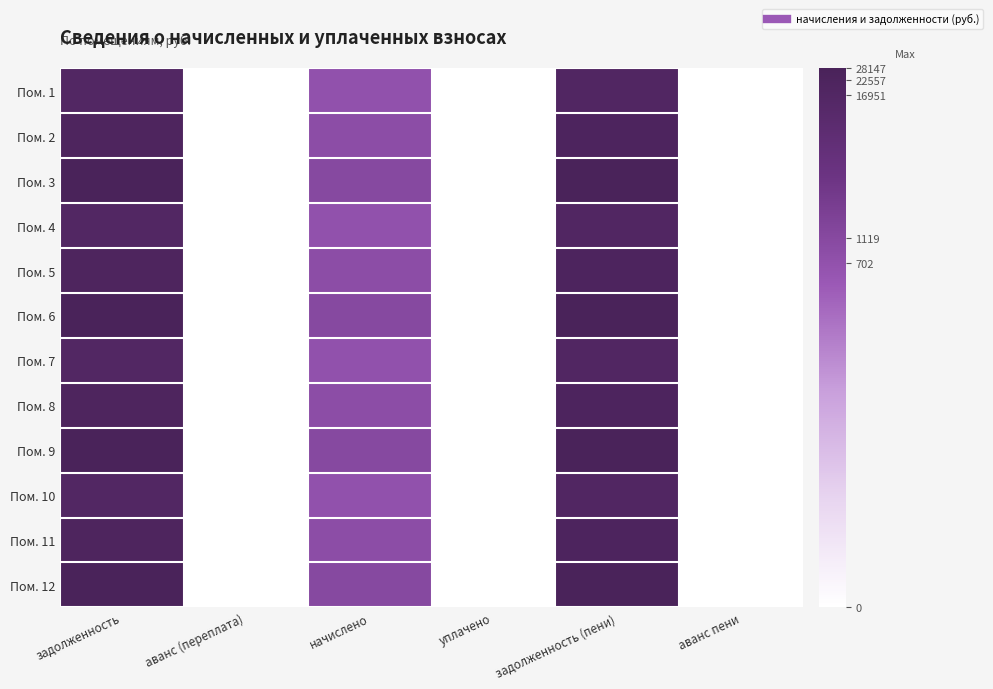

Reading left to right, what are all the values shown in this chart?

Пом. 1: задолженность=9.7	аванс (переплата)=0.0	начислено=6.6	уплачено=0.0	задолженность (пени)=9.8	аванс пени=0.0
Пом. 2: задолженность=10.0	аванс (переплата)=0.0	начислено=6.8	уплачено=0.0	задолженность (пени)=10.0	аванс пени=0.0
Пом. 3: задолженность=10.2	аванс (переплата)=0.0	начислено=7.0	уплачено=0.0	задолженность (пени)=10.2	аванс пени=0.0
Пом. 4: задолженность=9.7	аванс (переплата)=0.0	начислено=6.6	уплачено=0.0	задолженность (пени)=9.8	аванс пени=0.0
Пом. 5: задолженность=10.0	аванс (переплата)=0.0	начислено=6.8	уплачено=0.0	задолженность (пени)=10.0	аванс пени=0.0
Пом. 6: задолженность=10.2	аванс (переплата)=0.0	начислено=7.0	уплачено=0.0	задолженность (пени)=10.2	аванс пени=0.0
Пом. 7: задолженность=9.7	аванс (переплата)=0.0	начислено=6.6	уплачено=0.0	задолженность (пени)=9.8	аванс пени=0.0
Пом. 8: задолженность=10.0	аванс (переплата)=0.0	начислено=6.8	уплачено=0.0	задолженность (пени)=10.0	аванс пени=0.0
Пом. 9: задолженность=10.2	аванс (переплата)=0.0	начислено=7.0	уплачено=0.0	задолженность (пени)=10.2	аванс пени=0.0
Пом. 10: задолженность=9.7	аванс (переплата)=0.0	начислено=6.6	уплачено=0.0	задолженность (пени)=9.8	аванс пени=0.0
Пом. 11: задолженность=10.0	аванс (переплата)=0.0	начислено=6.8	уплачено=0.0	задолженность (пени)=10.0	аванс пени=0.0
Пом. 12: задолженность=10.2	аванс (переплата)=0.0	начислено=7.0	уплачено=0.0	задолженность (пени)=10.2	аванс пени=0.0